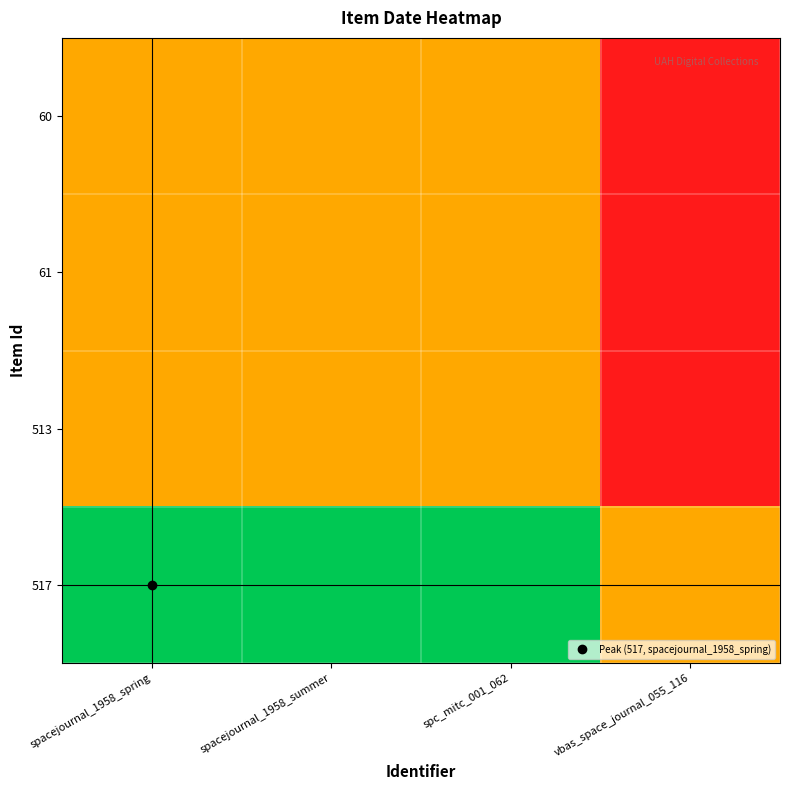

Count the number of data series in this chart.

4